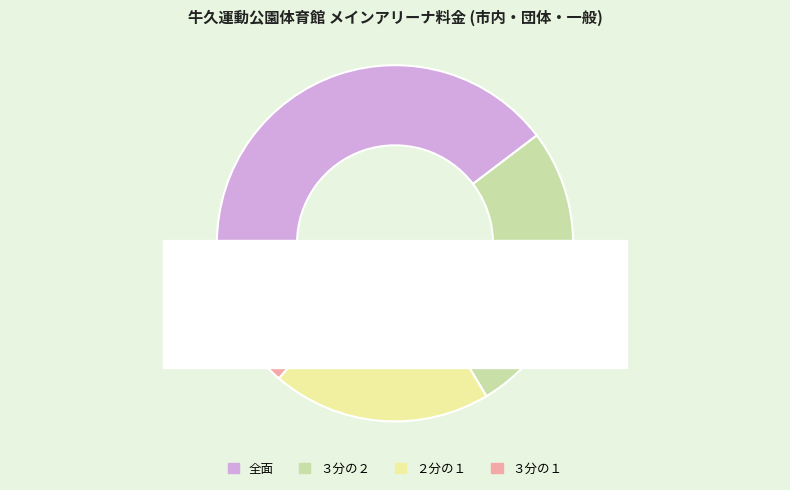

Count the number of slices in the pie.

4